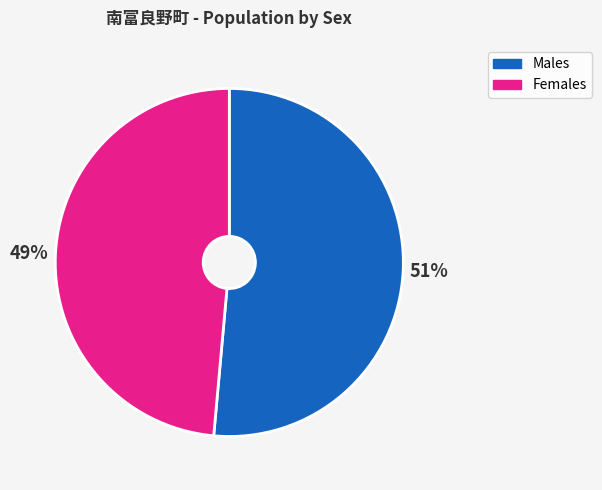

Is it true that Females is 49% of the pie?

True